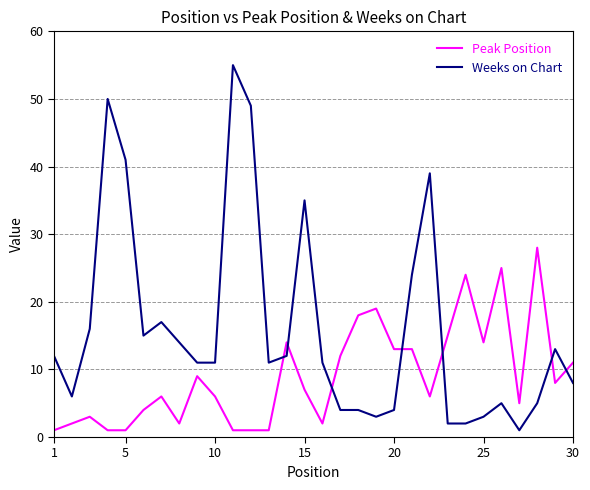

What is the greatest value displayed?

55